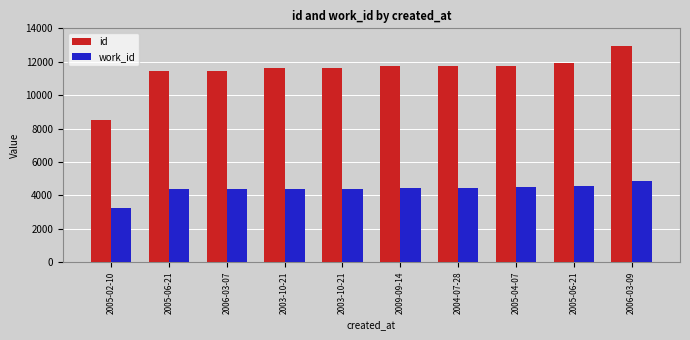

What are all the series names shown in the legend?

id, work_id